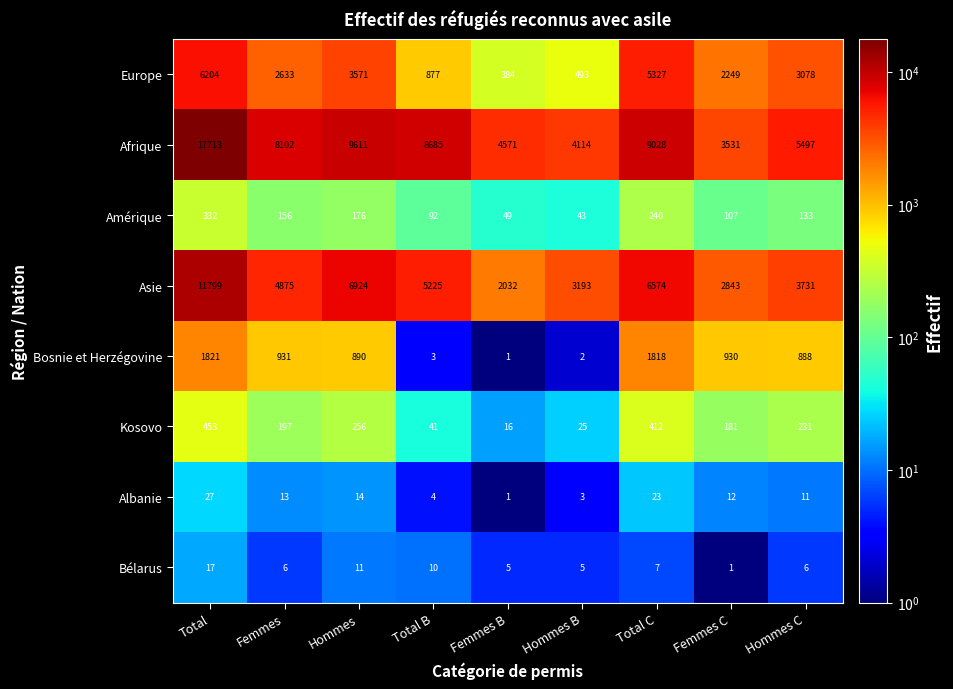

Which series changed the most between Hommes and Total C?

Europe